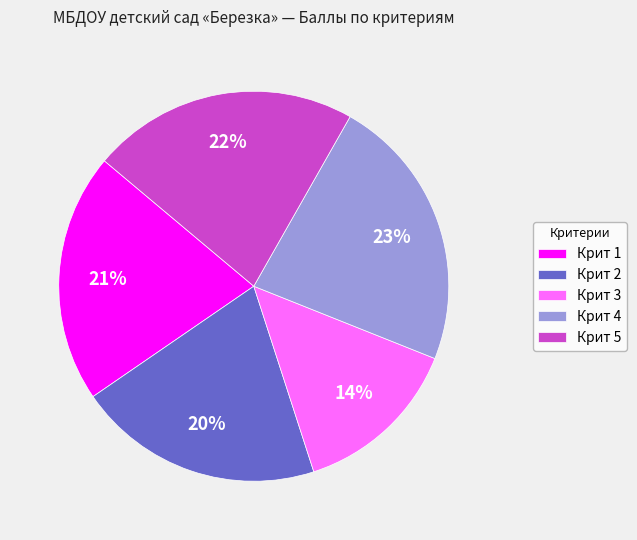

To the nearest percent, what portion does Крит 3 represent?

14%